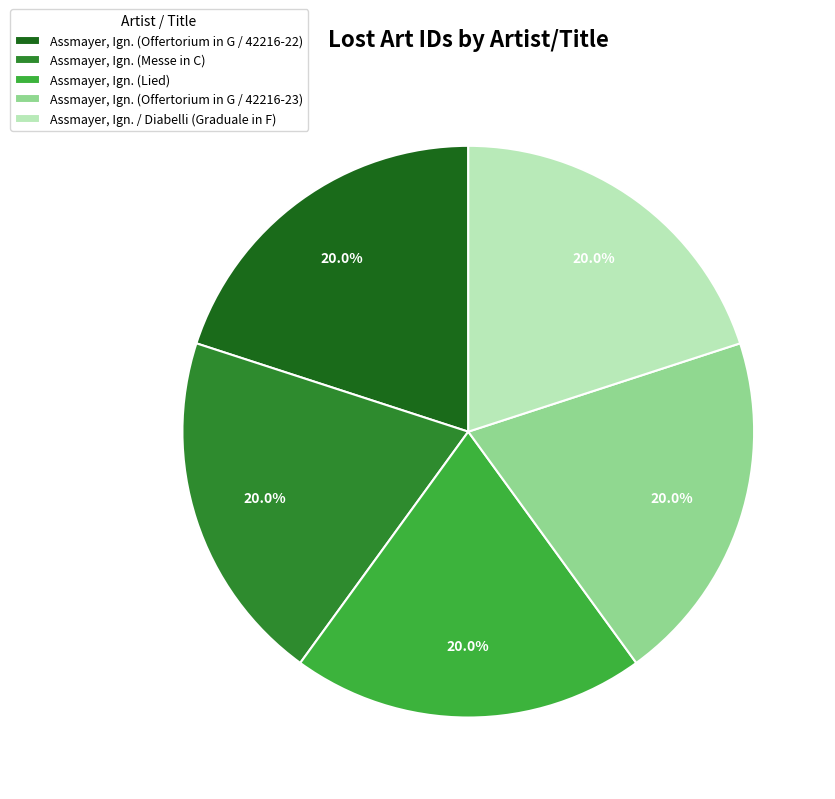

Is Assmayer, Ign. (Messe in C) the majority of the pie?

No